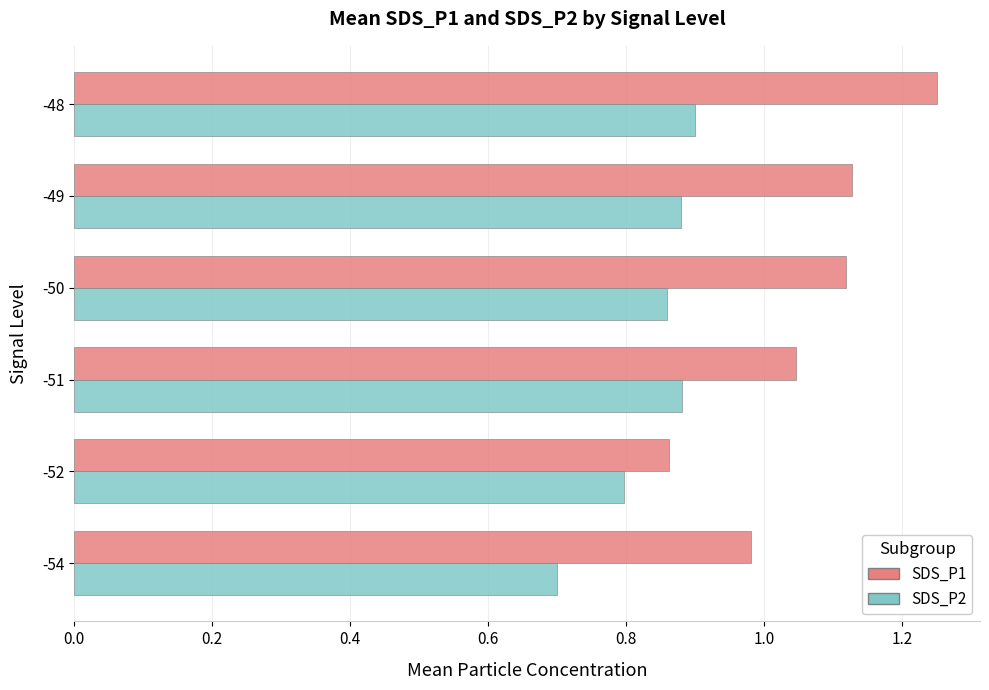

Which category has the lowest value in the SDS_P1 series?

-52